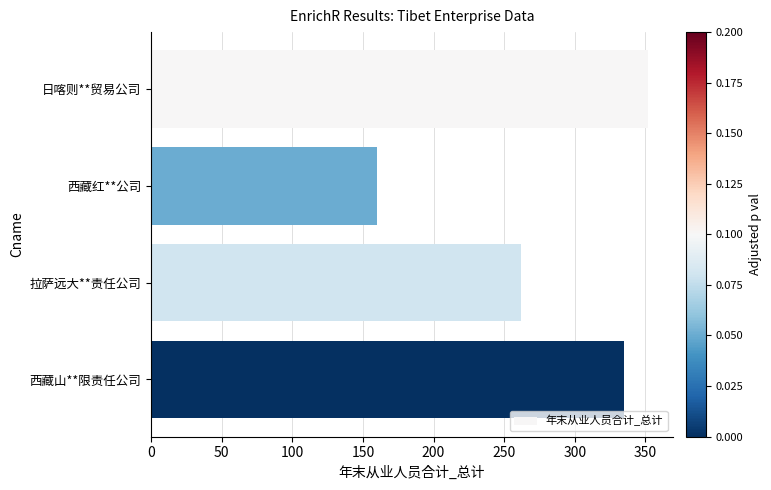

At which label is the value closest to 256?

拉萨远大**责任公司